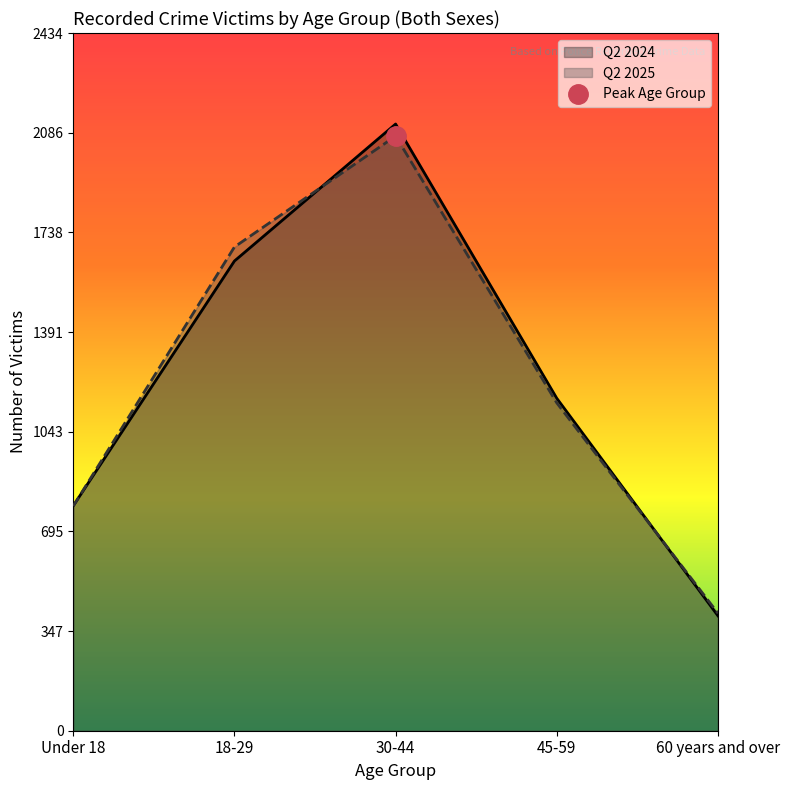

Reading left to right, extract all data points from this chart.

Q2 2024: Under 18=785	18-29=1639	30-44=2117	45-59=1160	60 years and over=401
Q2 2025: Under 18=784	18-29=1688	30-44=2075	45-59=1144	60 years and over=410